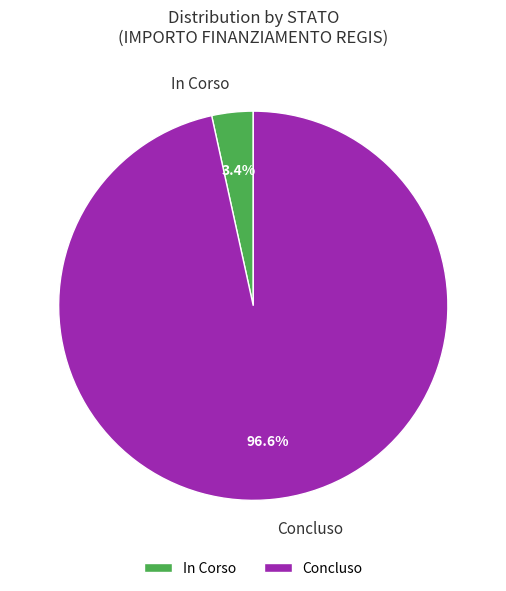

Count the number of slices in the pie.

2